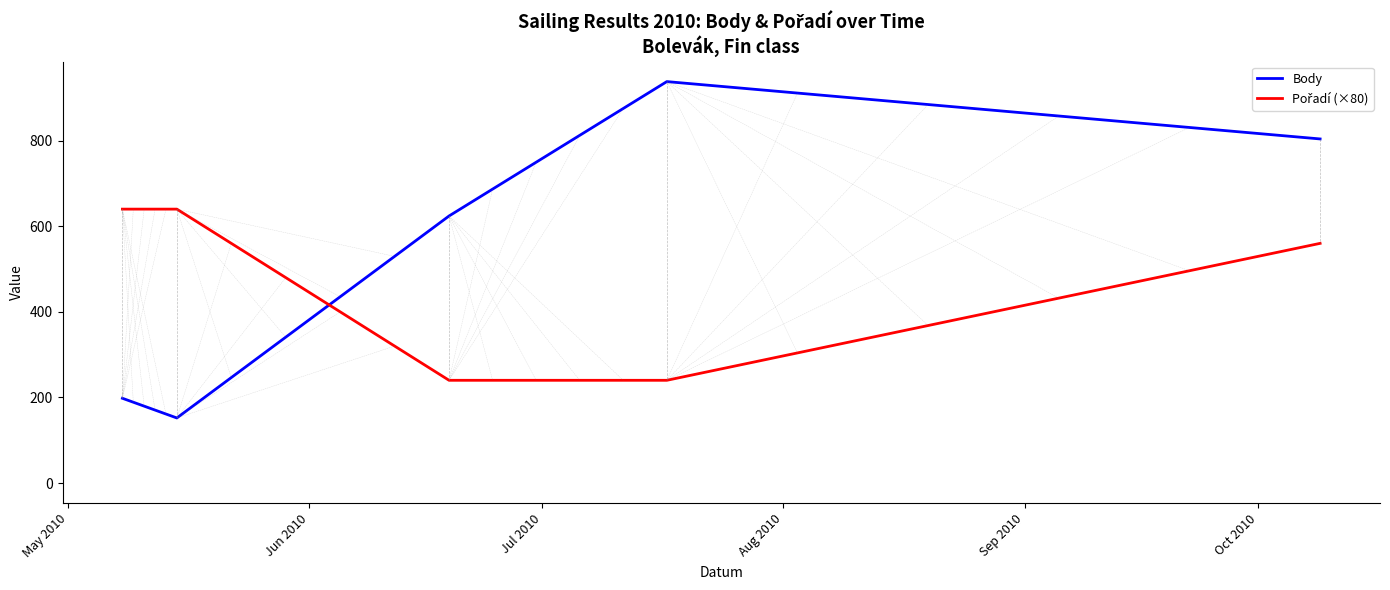

Which series has the largest total across all categories?

Body